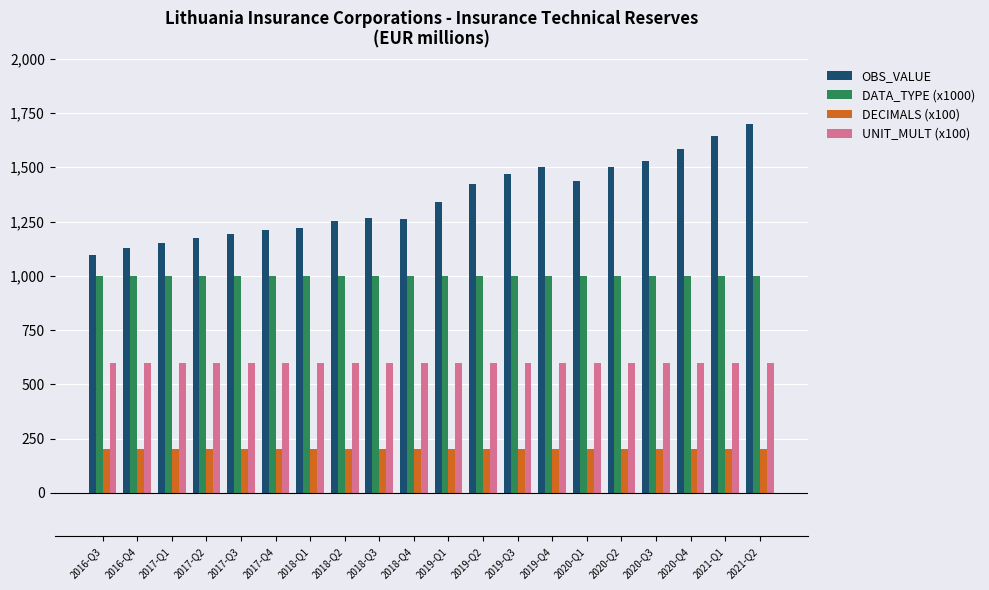

What is the sum of the DECIMALS (x100) values at 2019-Q4 and 2017-Q2?

400